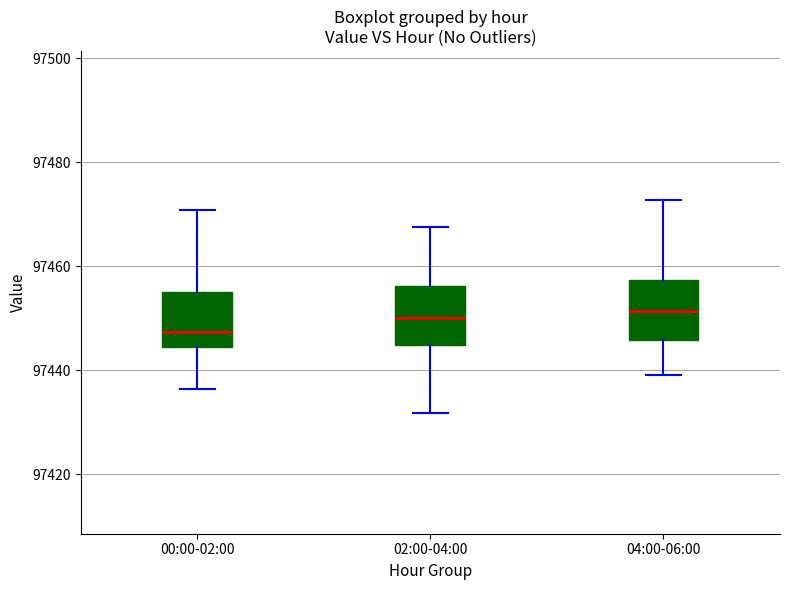

Where does the upper whisker of the box for 04:00-06:00 end on the y-axis? The values are not printed on the chart, so give them approximately, as read against the axis.

97472